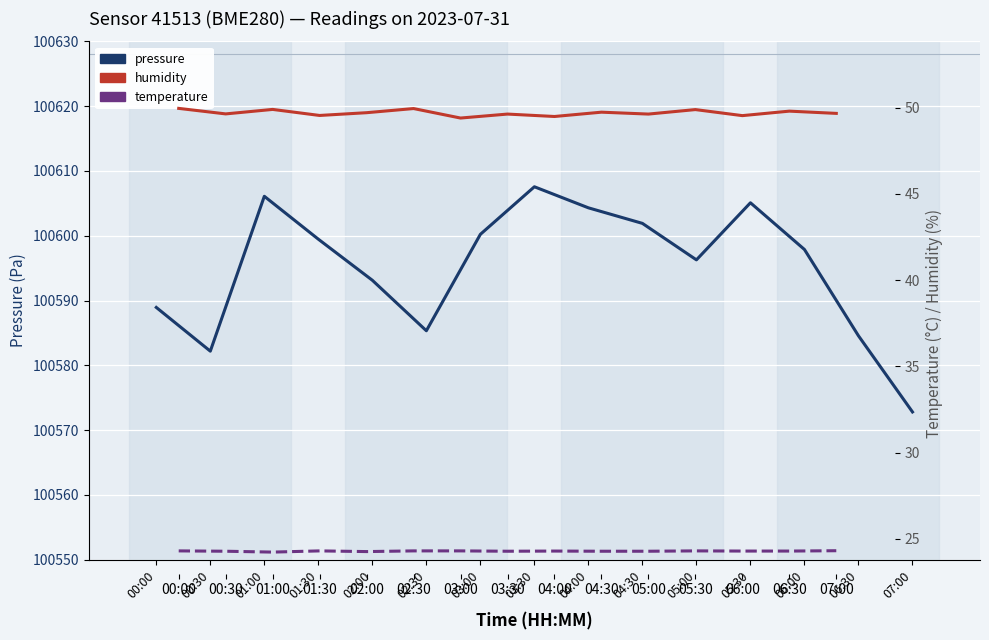

Is this an area chart (filled region under the line)?

No